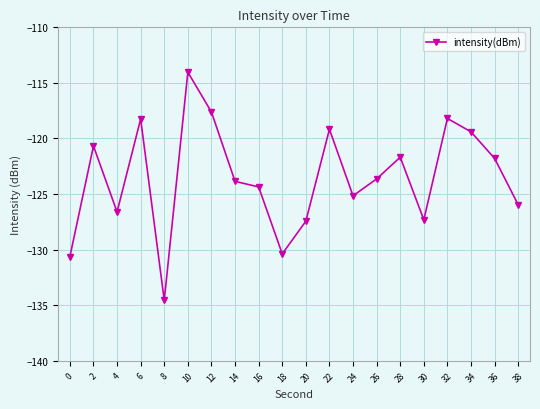

What value does the data have at 14?

-123.9